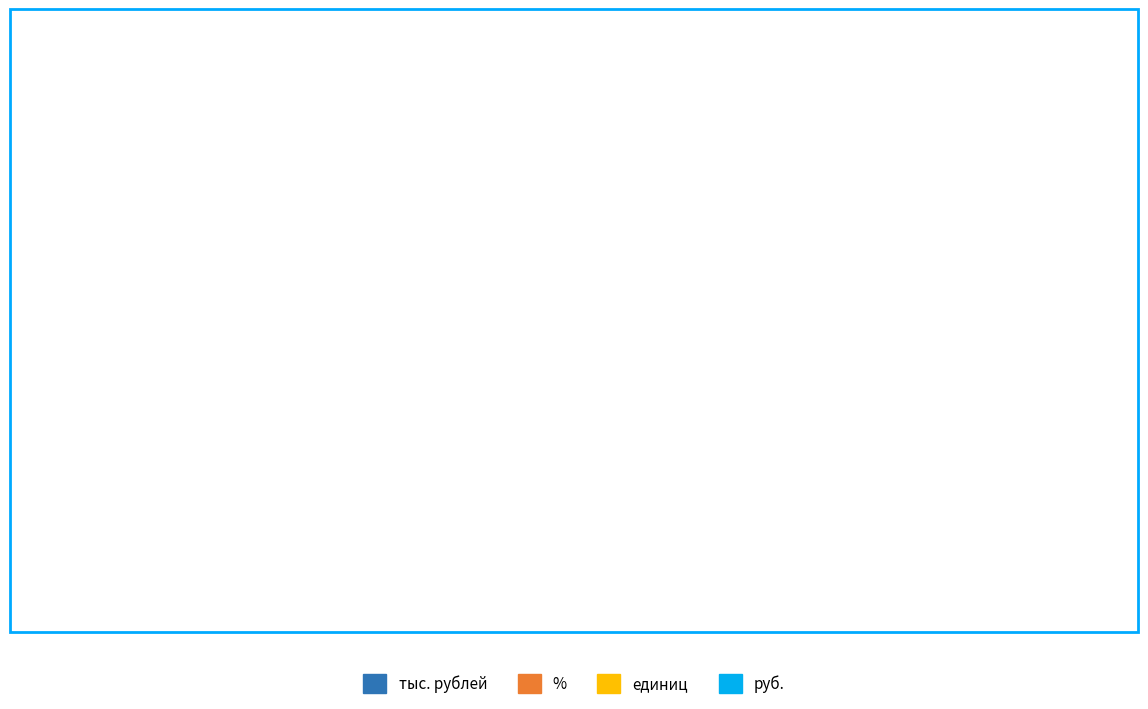

True or false: единиц accounts for 59% of the total.

False